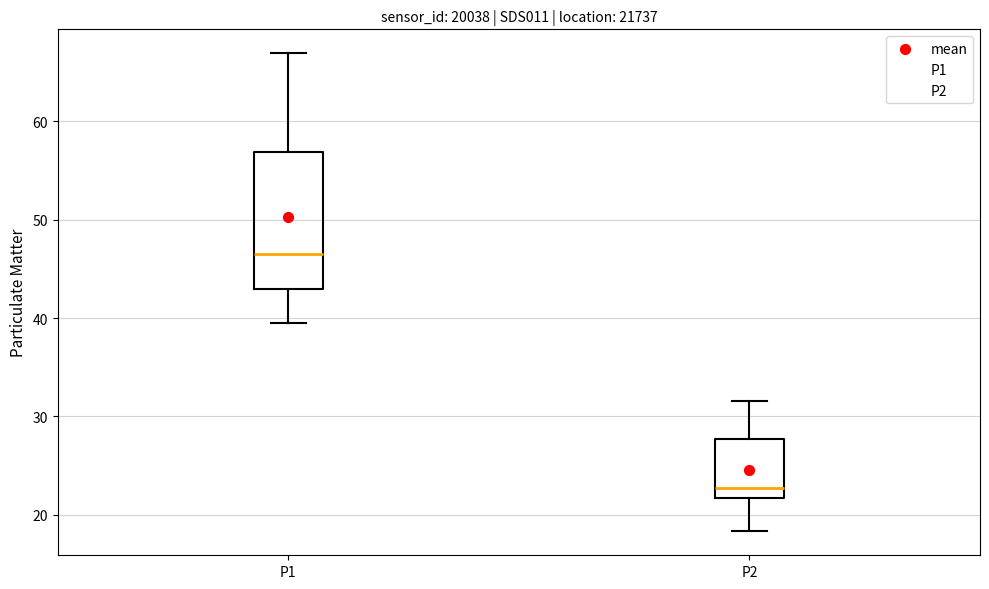

Which box's median line is the highest?

P1